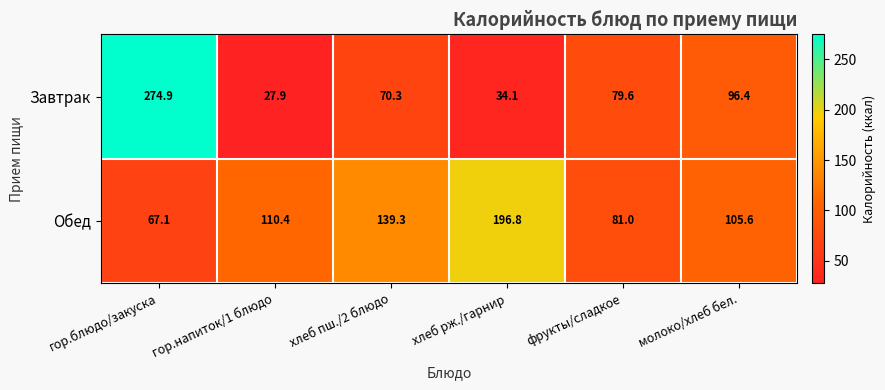

Rank the series at гор.блюдо/закуска from lowest to highest value.

Обед, Завтрак